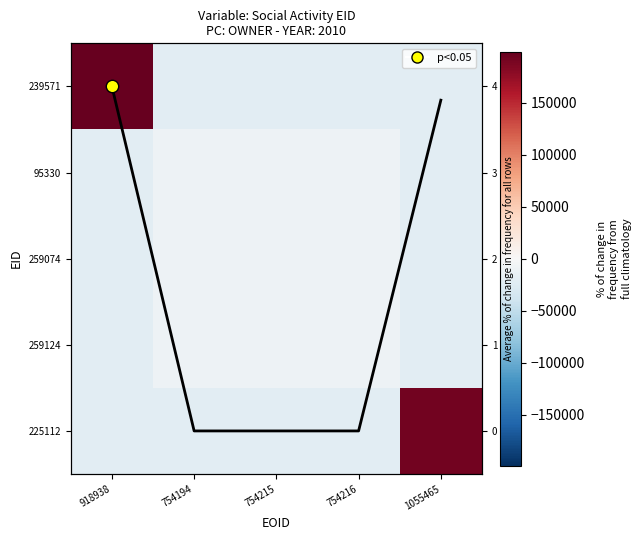

What is the difference between the maximum and minimum values in the 239571 series?

220412.0